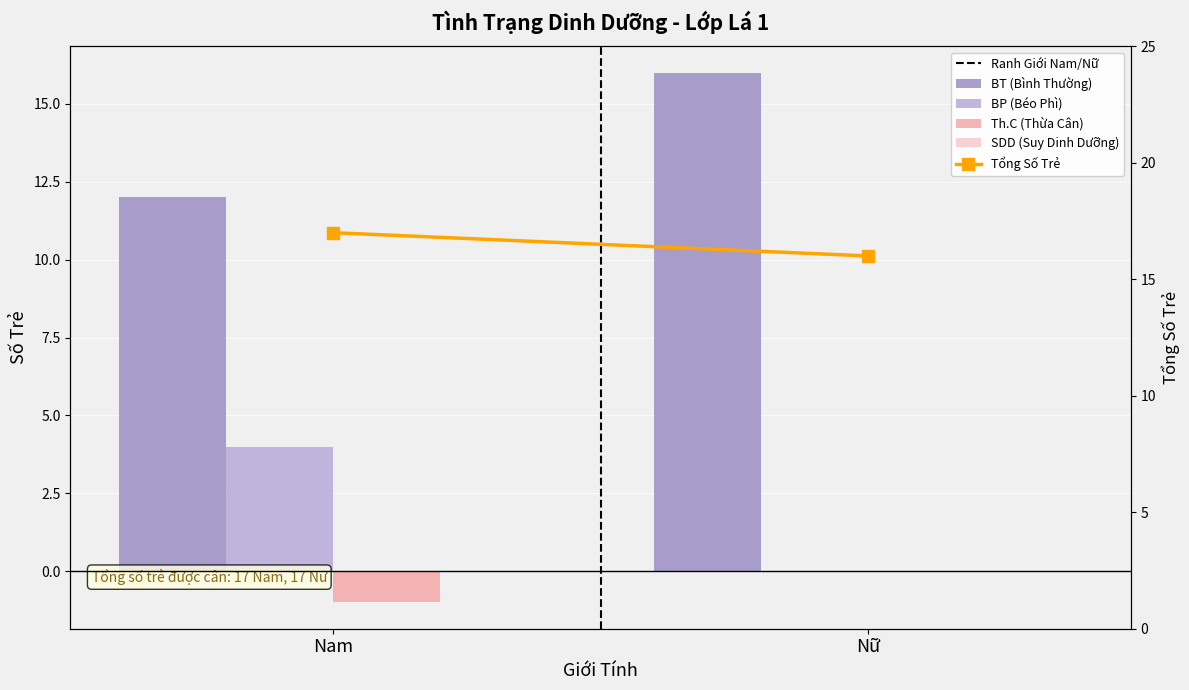

The Ranh Giới Nam/Nữ series shows 0 at Nam. True or false?

True